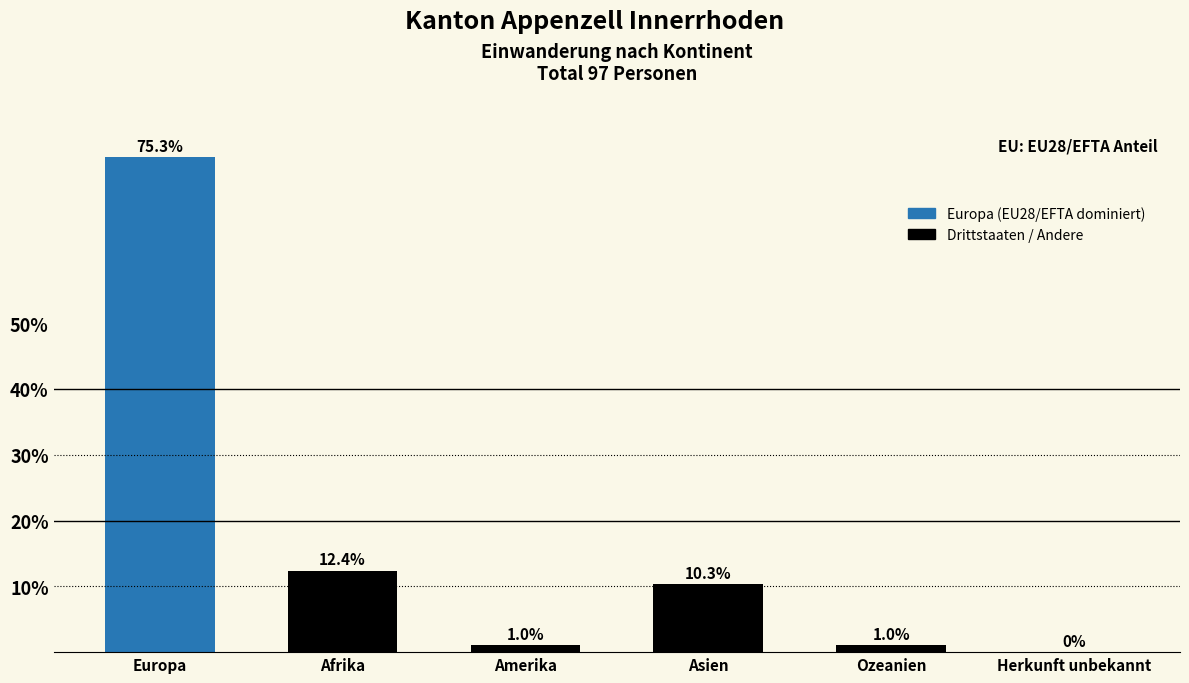

Reading left to right, transcribe all the data shown in this chart.

Europa=75.3	Afrika=12.4	Amerika=1.0	Asien=10.3	Ozeanien=1.0	Herkunft unbekannt=0.0